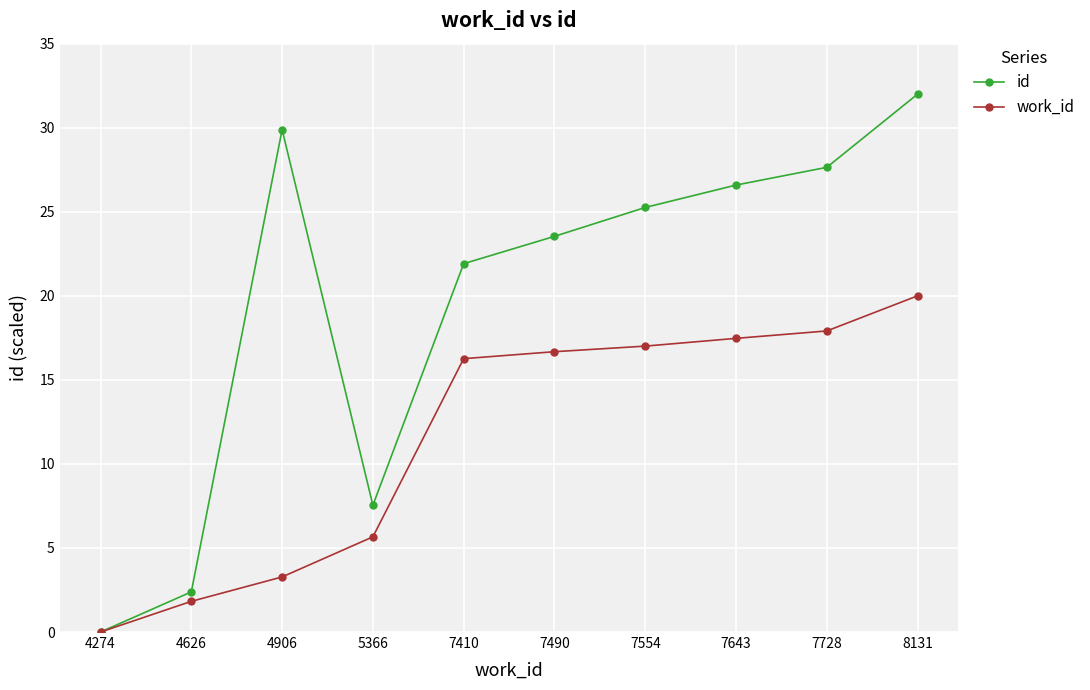

List the series in order of their peak value, lowest first.

work_id, id